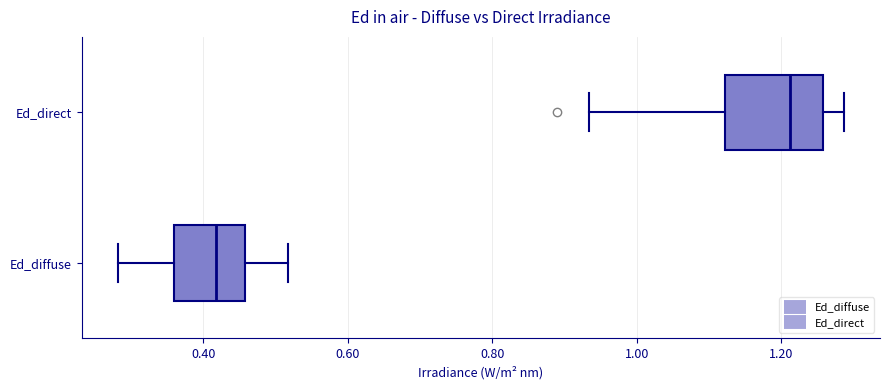

Which box is the widest, from its left edge to its right edge?

Ed_direct